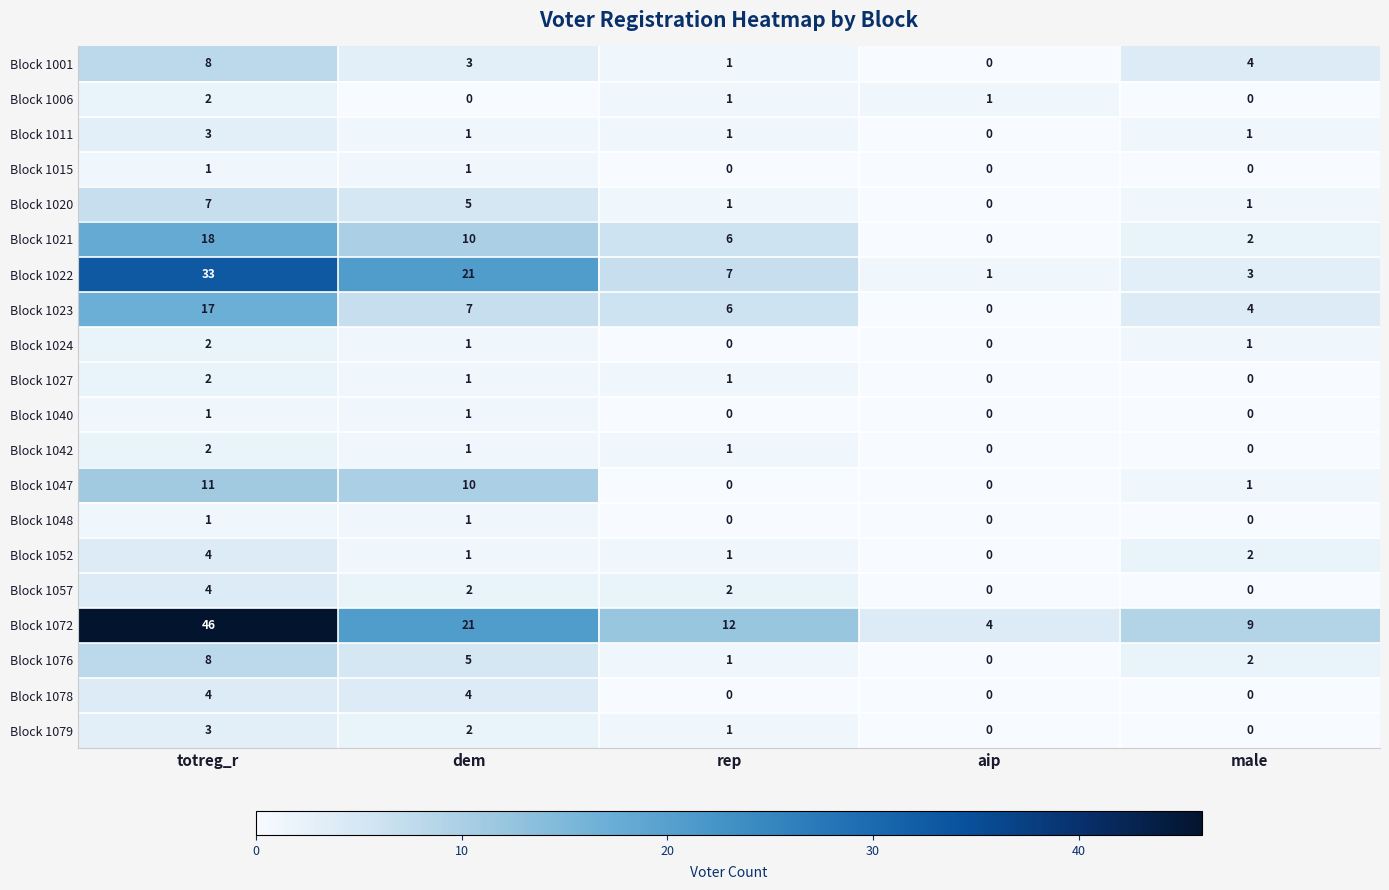

Where is Block 1079 nearest to the value 1?

rep